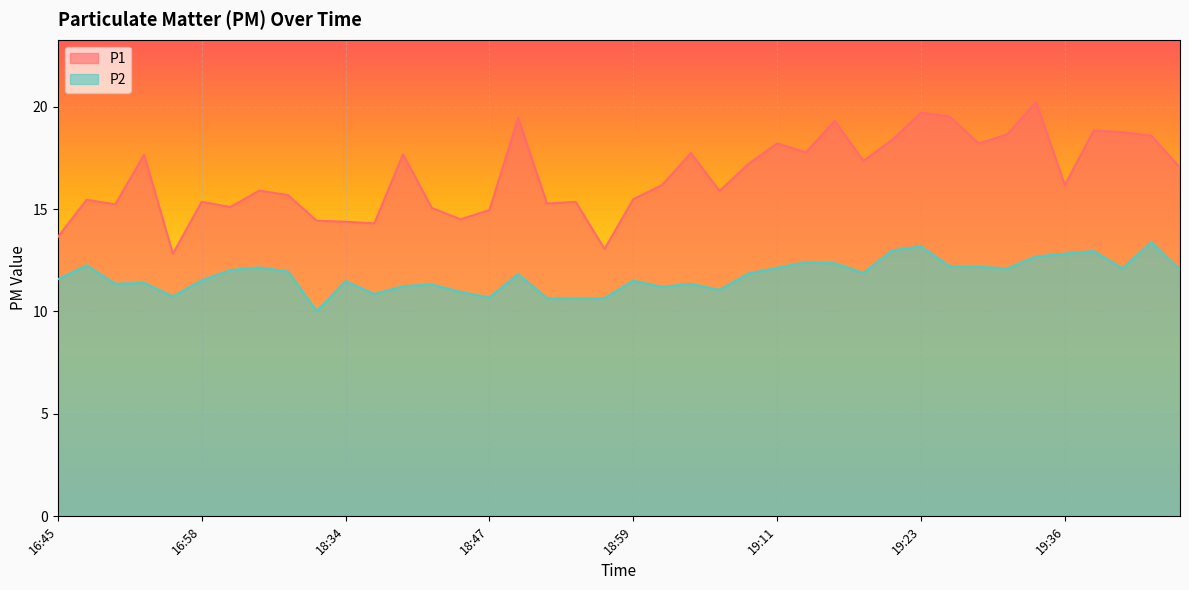

Reading left to right, transcribe all the data shown in this chart.

P1: 16:45=13.6	16:48=15.4	16:50=15.2	16:53=17.6	16:55=12.8	16:58=15.3	17:00=15.1	17:02=15.9	17:05=15.7	18:32=14.4	18:34=14.4	18:37=14.3	18:39=17.7	18:42=15.1	18:44=14.5	18:47=14.9	18:49=19.4	18:52=15.3	18:54=15.3	18:56=13.1	18:59=15.5	19:01=16.2	19:04=17.7	19:06=15.9	19:09=17.2	19:11=18.2	19:14=17.8	19:16=19.3	19:18=17.4	19:21=18.4	19:23=19.7	19:26=19.5	19:28=18.2	19:31=18.6	19:33=20.2	19:36=16.2	19:38=18.8	19:40=18.8	19:43=18.6	19:45=17.0
P2: 16:45=11.6	16:48=12.2	16:50=11.3	16:53=11.4	16:55=10.7	16:58=11.5	17:00=12.0	17:02=12.2	17:05=11.9	18:32=10.0	18:34=11.5	18:37=10.8	18:39=11.2	18:42=11.3	18:44=10.9	18:47=10.7	18:49=11.8	18:52=10.7	18:54=10.6	18:56=10.7	18:59=11.5	19:01=11.2	19:04=11.3	19:06=11.1	19:09=11.8	19:11=12.1	19:14=12.4	19:16=12.3	19:18=11.9	19:21=13.0	19:23=13.2	19:26=12.2	19:28=12.2	19:31=12.1	19:33=12.7	19:36=12.8	19:38=12.9	19:40=12.1	19:43=13.4	19:45=12.1